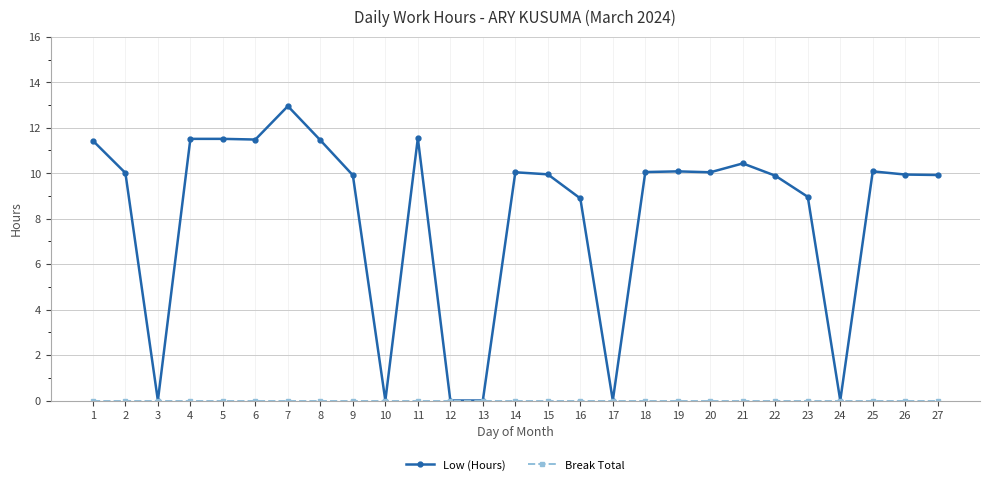

At which category is the sum across all series the highest?

7